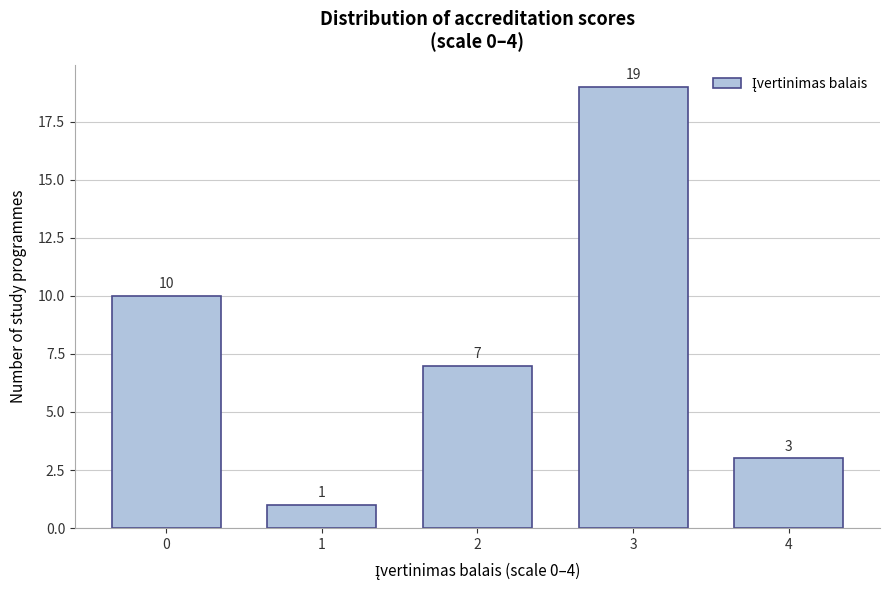

Reading right to left, what are all the values shown in this chart?

3	19	7	1	10